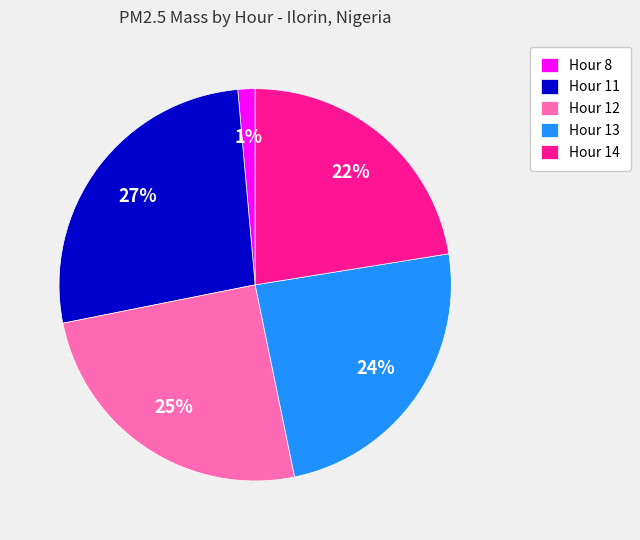

How many segments does this pie chart have?

5